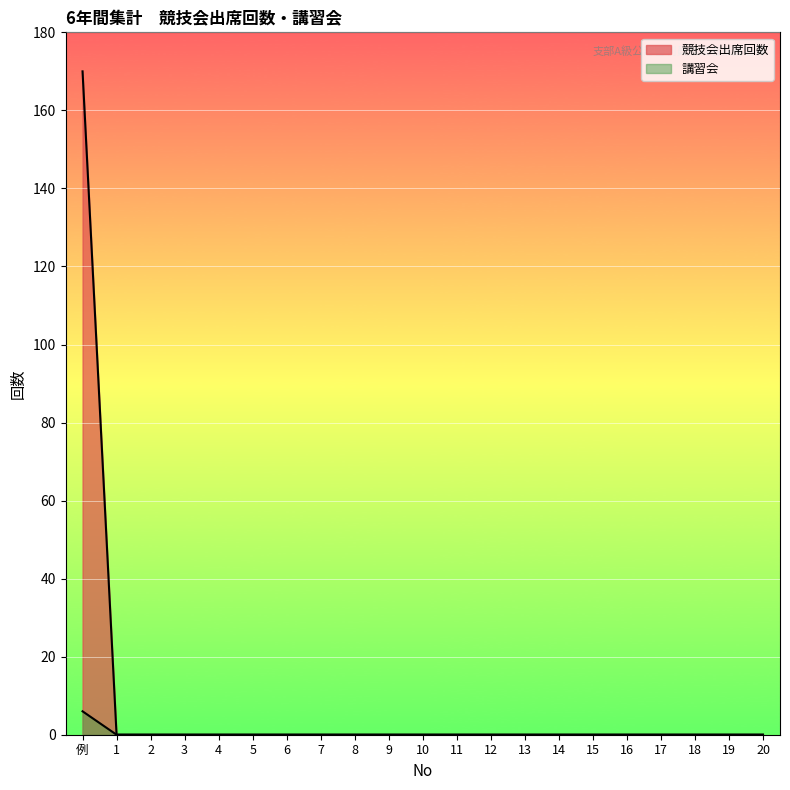

Which label corresponds to the largest value in the chart?

例